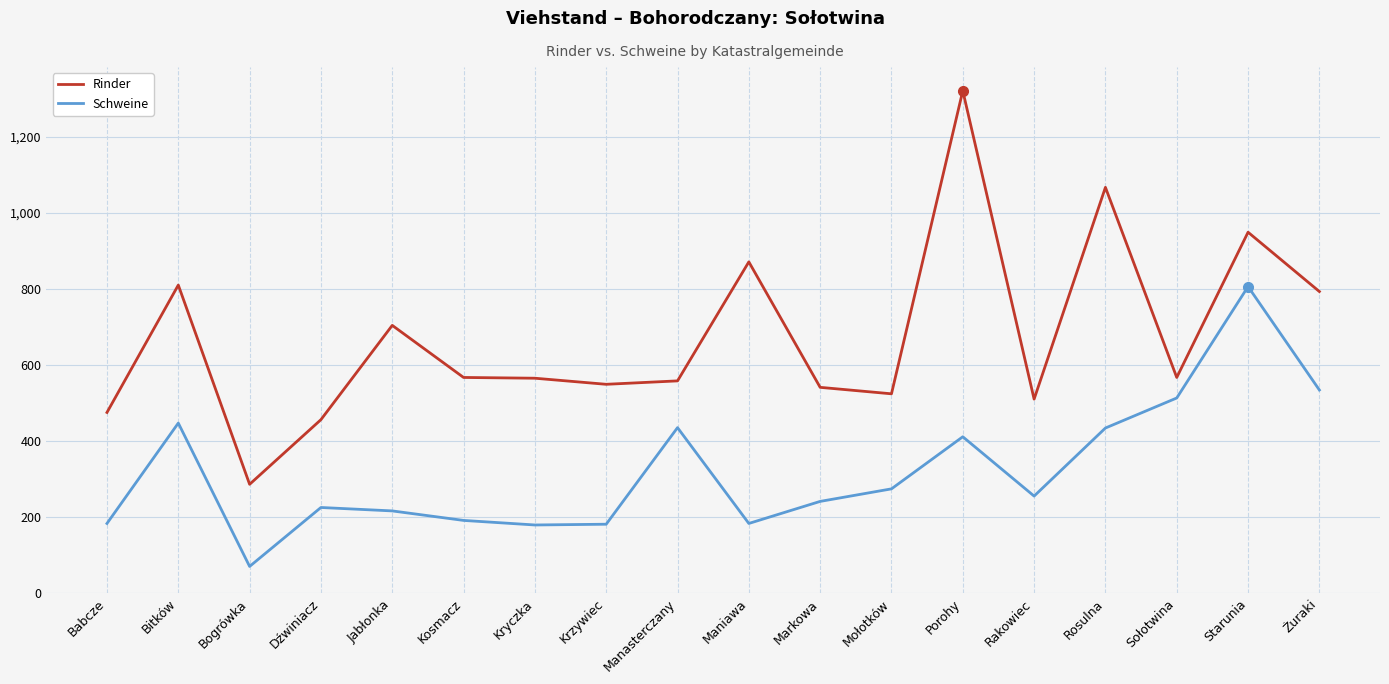

Rank the series at Bitków from highest to lowest value.

Rinder, Schweine